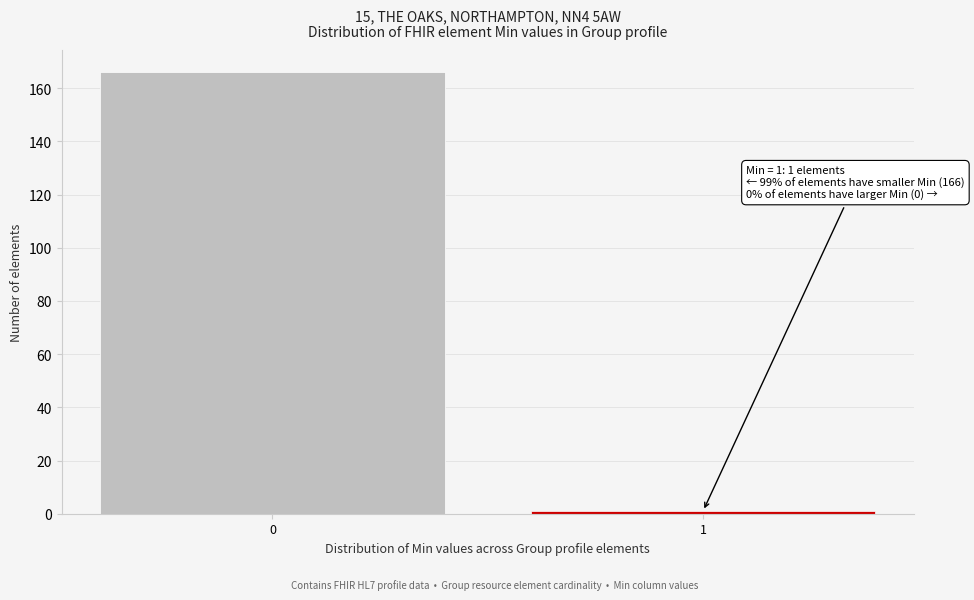

Reading left to right, list all the values displayed in this chart.

166	1